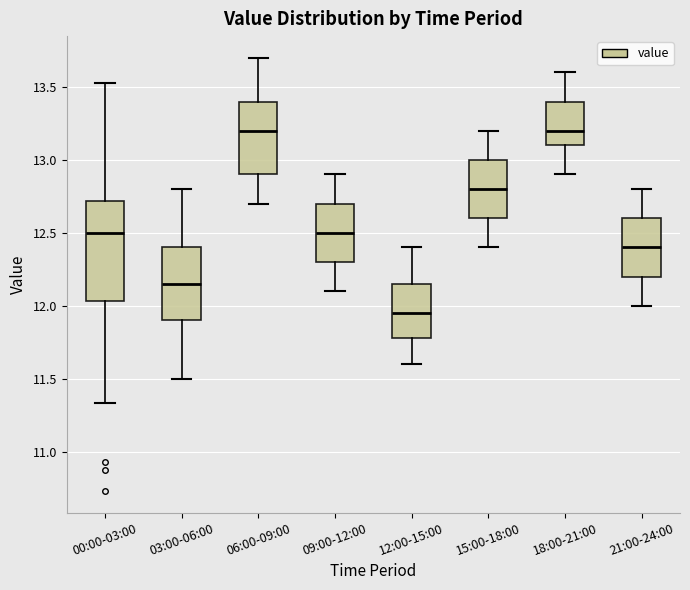

Comparing the boxes themselves (not the whiskers), which one is the tallest?

00:00-03:00